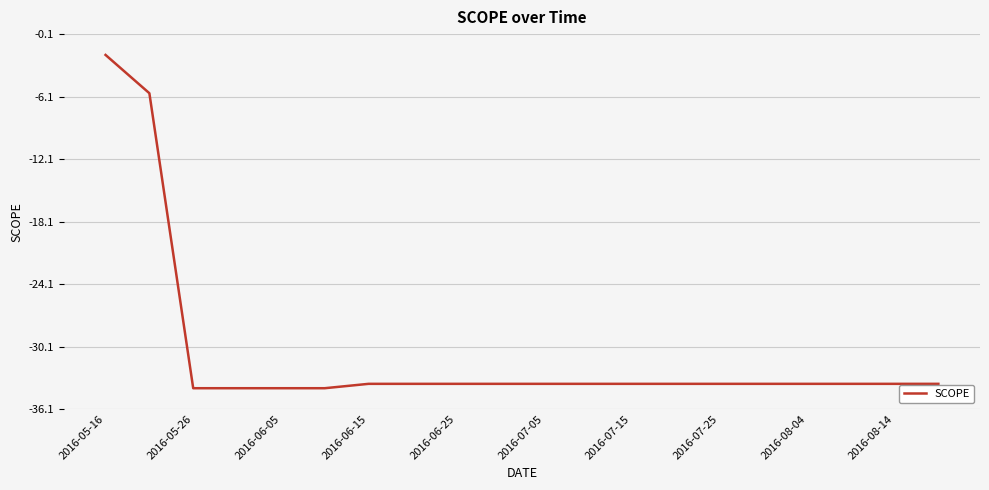

What is the minimum value shown in the chart?

-34.1